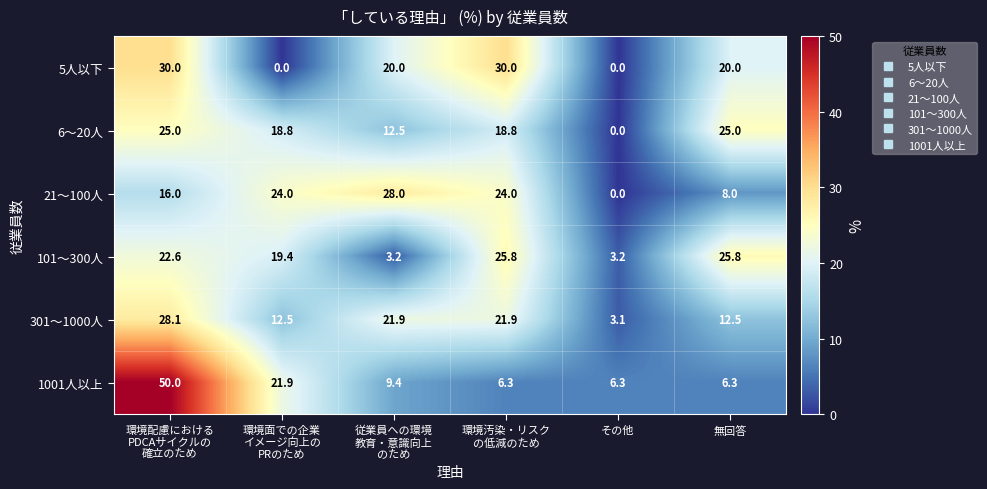

List the series in order of their peak value, highest first.

1001人以上, 5人以下, 301～1000人, 21～100人, 101～300人, 6～20人